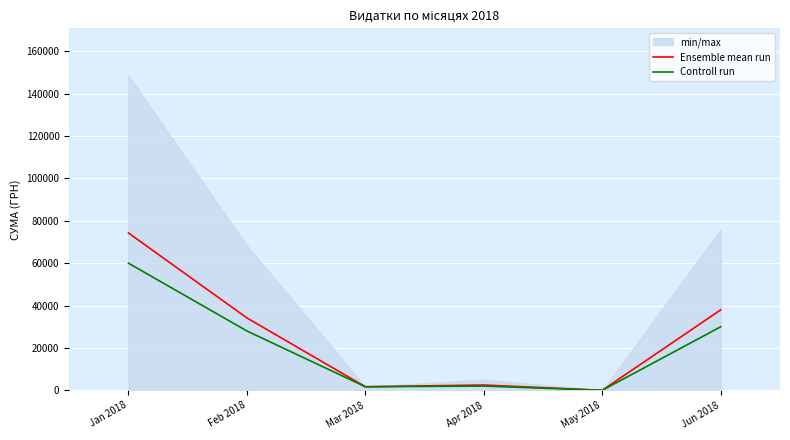

Where is Ensemble mean run nearest to the value 37128?

Jun 2018